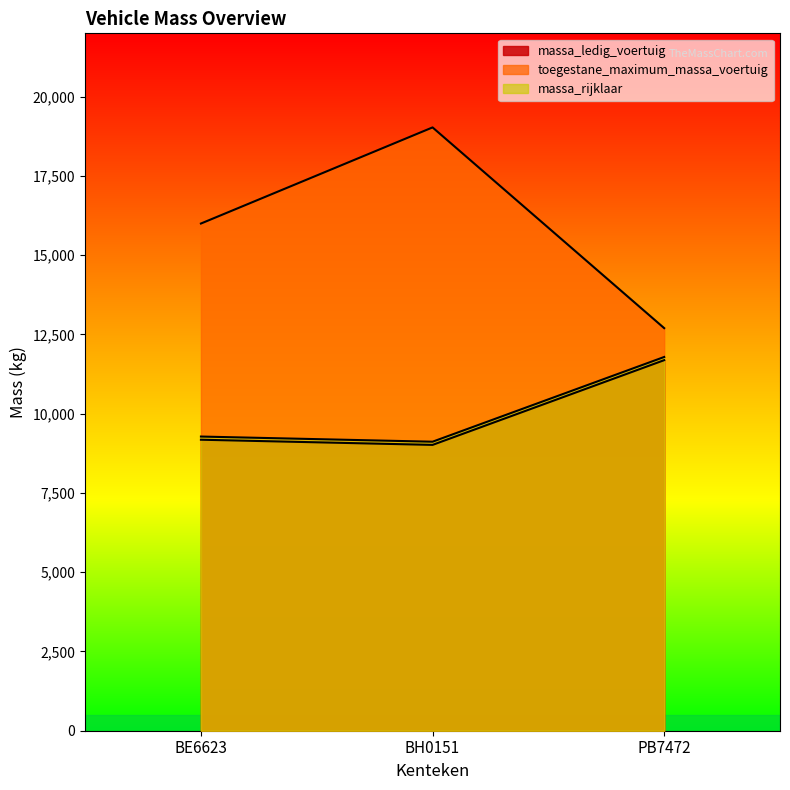

What is the label of the 1st point from the right?

PB7472